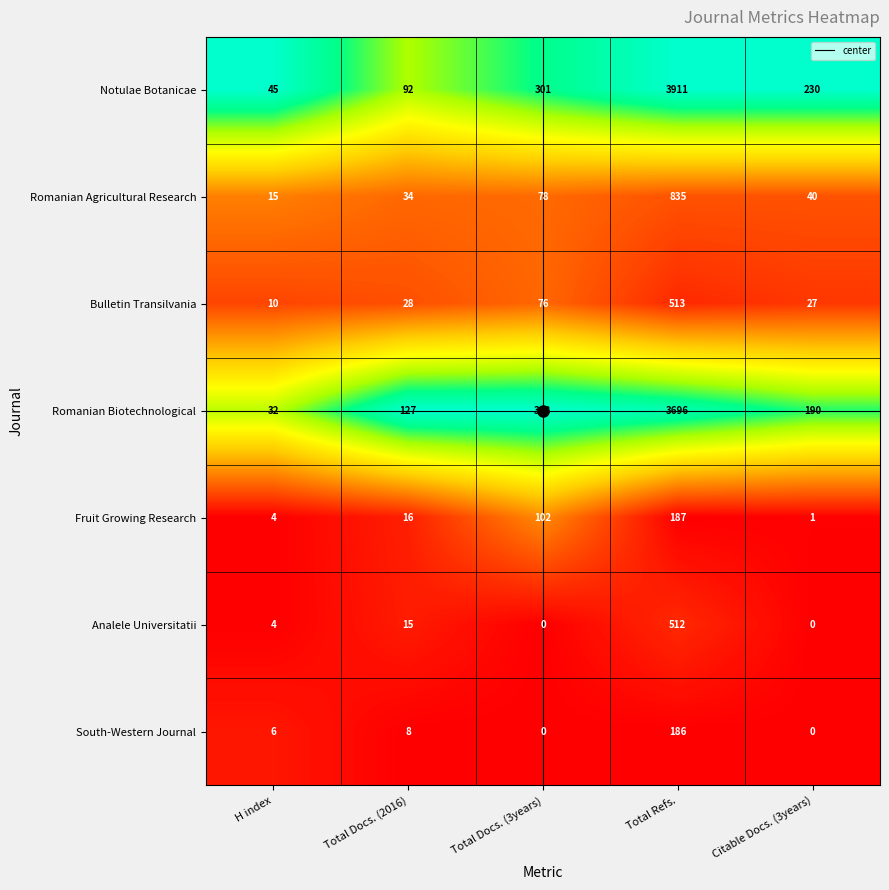

What is the difference between the Romanian Biotechnological values at H index and Total Refs.?

3664